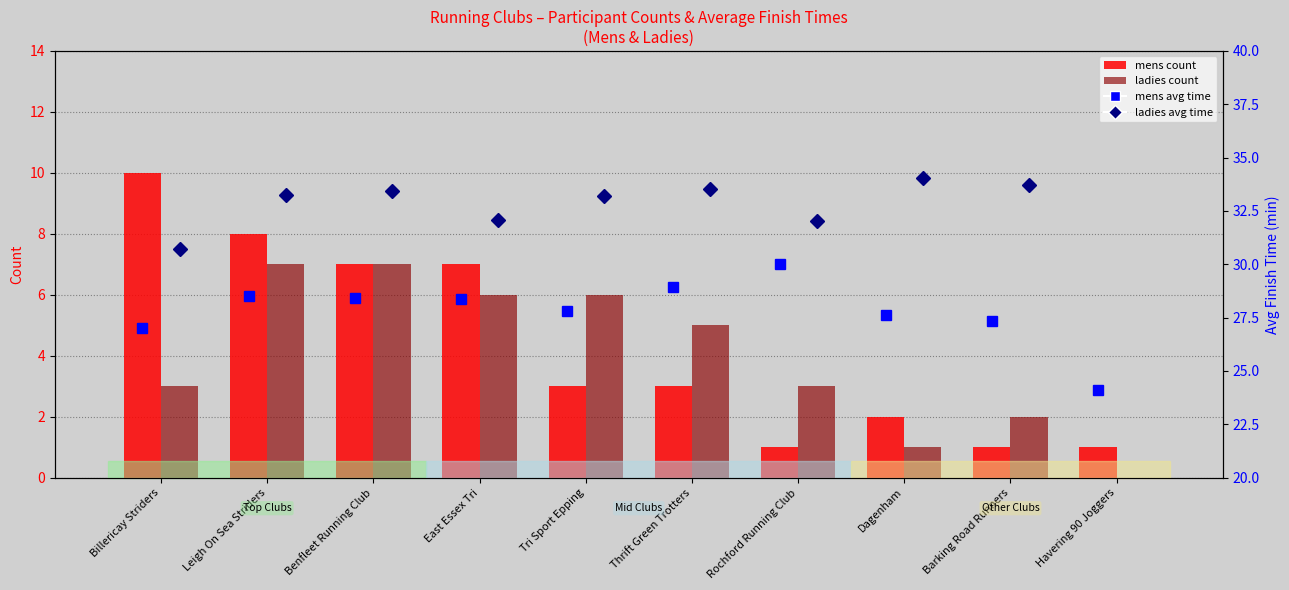

What is the difference between the Mens count values at Rochford Running Club and Benfleet Running Club?

6.0